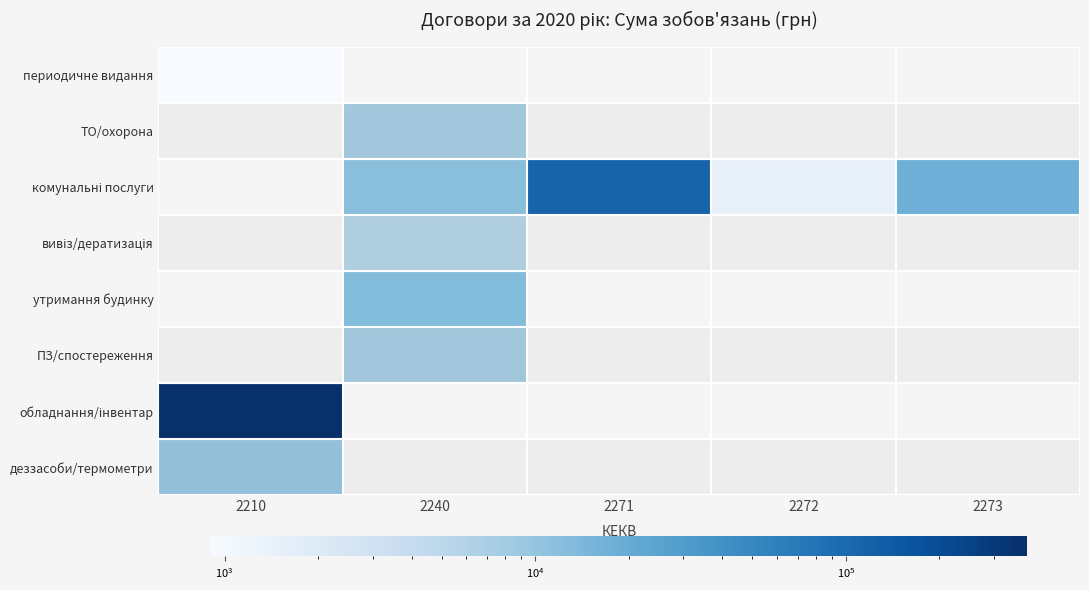

Between 2271 and 2240, which is larger?

2271